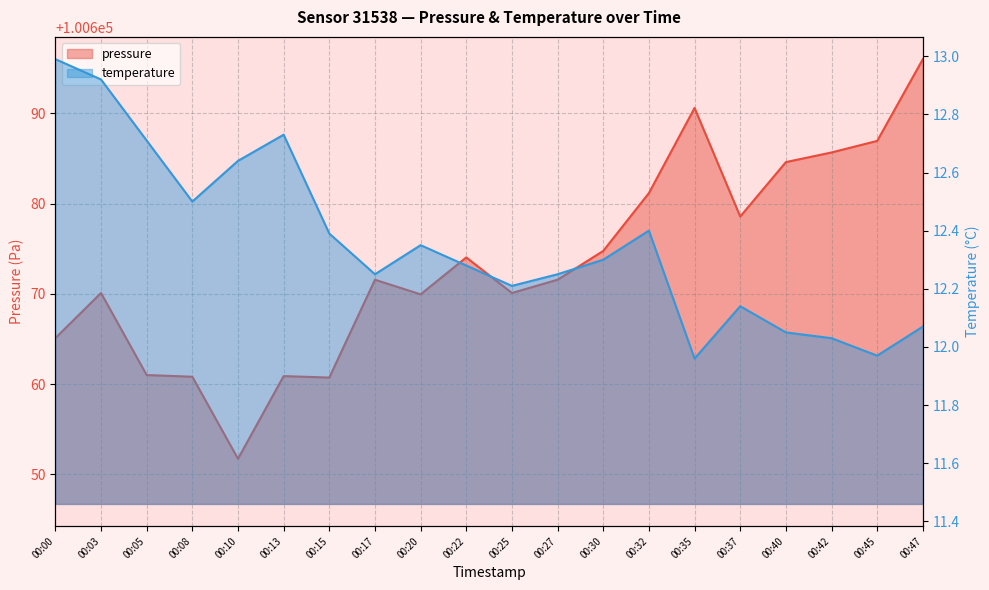

Rank the series by their maximum value, from lowest to highest.

temperature, pressure